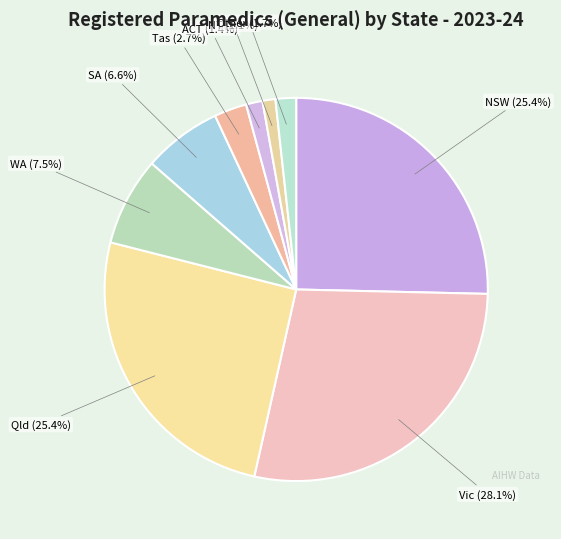

Is there any slice that represents more than half of the pie?

No